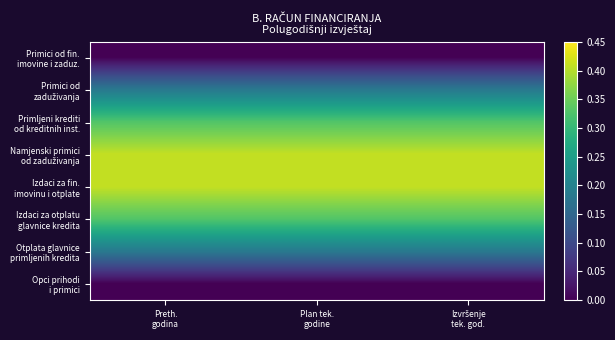

Which series has the largest range (max minus min)?

Primici od fin. imovine i zaduz.